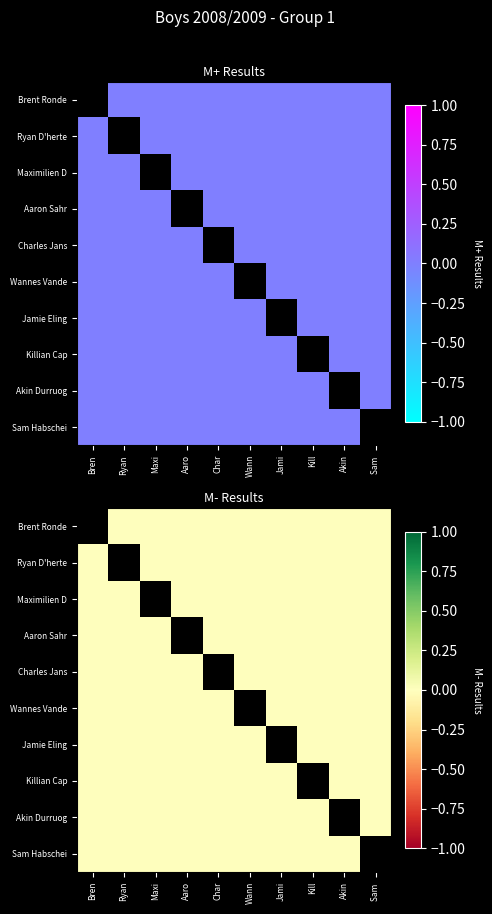

Which label corresponds to the largest value in the chart?

Ryan